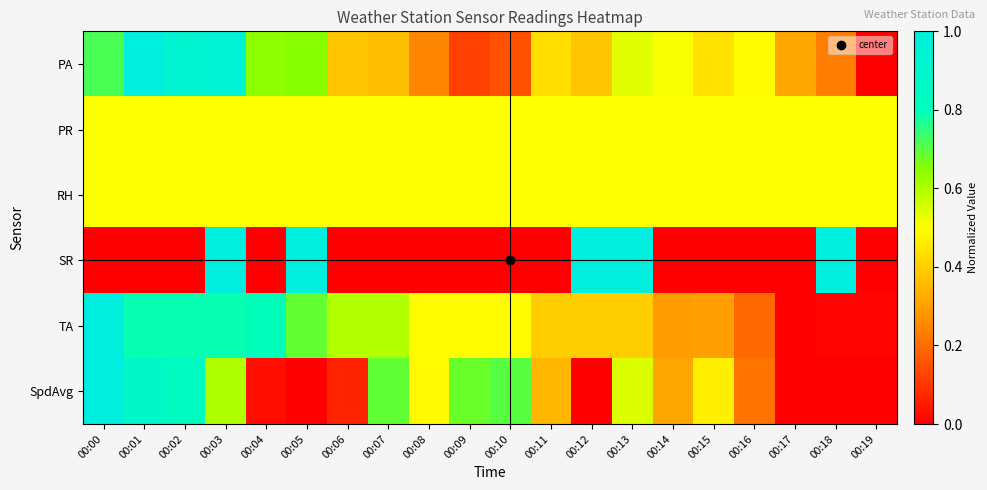

Reading left to right, what are all the values shown in this chart?

PA: 00:00=0.7	00:01=1.0	00:02=0.9	00:03=0.9	00:04=0.6	00:05=0.6	00:06=0.4	00:07=0.4	00:08=0.2	00:09=0.1	00:10=0.1	00:11=0.4	00:12=0.4	00:13=0.5	00:14=0.5	00:15=0.4	00:16=0.5	00:17=0.3	00:18=0.2	00:19=0.0
PR: 00:00=0.5	00:01=0.5	00:02=0.5	00:03=0.5	00:04=0.5	00:05=0.5	00:06=0.5	00:07=0.5	00:08=0.5	00:09=0.5	00:10=0.5	00:11=0.5	00:12=0.5	00:13=0.5	00:14=0.5	00:15=0.5	00:16=0.5	00:17=0.5	00:18=0.5	00:19=0.5
RH: 00:00=0.5	00:01=0.5	00:02=0.5	00:03=0.5	00:04=0.5	00:05=0.5	00:06=0.5	00:07=0.5	00:08=0.5	00:09=0.5	00:10=0.5	00:11=0.5	00:12=0.5	00:13=0.5	00:14=0.5	00:15=0.5	00:16=0.5	00:17=0.5	00:18=0.5	00:19=0.5
SR: 00:00=0.0	00:01=0.0	00:02=0.0	00:03=1.0	00:04=0.0	00:05=1.0	00:06=0.0	00:07=0.0	00:08=0.0	00:09=0.0	00:10=0.0	00:11=0.0	00:12=1.0	00:13=1.0	00:14=0.0	00:15=0.0	00:16=0.0	00:17=0.0	00:18=1.0	00:19=0.0
TA: 00:00=1.0	00:01=0.8	00:02=0.8	00:03=0.8	00:04=0.8	00:05=0.7	00:06=0.6	00:07=0.6	00:08=0.5	00:09=0.5	00:10=0.5	00:11=0.4	00:12=0.4	00:13=0.4	00:14=0.3	00:15=0.3	00:16=0.2	00:17=0.0	00:18=0.0	00:19=0.0
SpdAvg: 00:00=1.0	00:01=0.9	00:02=0.8	00:03=0.6	00:04=0.0	00:05=0.0	00:06=0.1	00:07=0.7	00:08=0.5	00:09=0.7	00:10=0.7	00:11=0.3	00:12=0.0	00:13=0.5	00:14=0.3	00:15=0.5	00:16=0.2	00:17=0.0	00:18=0.0	00:19=0.0